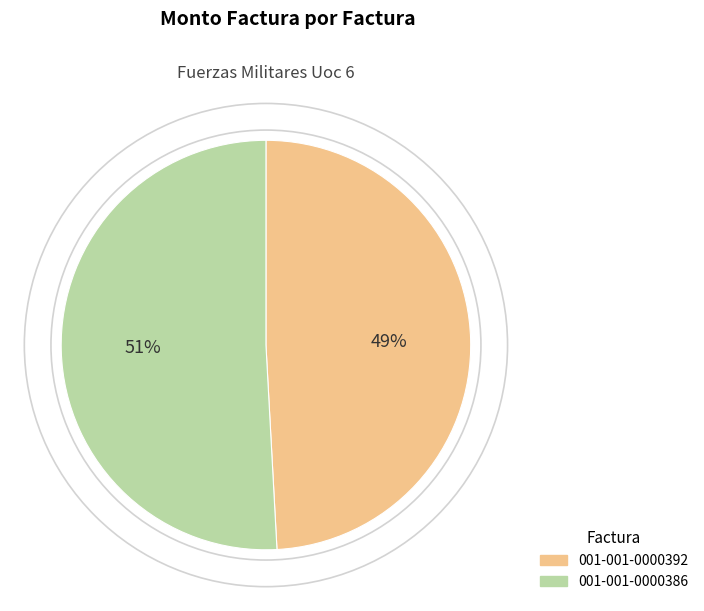

What percentage is the 001-001-0000392 slice, to the nearest percent?

49%